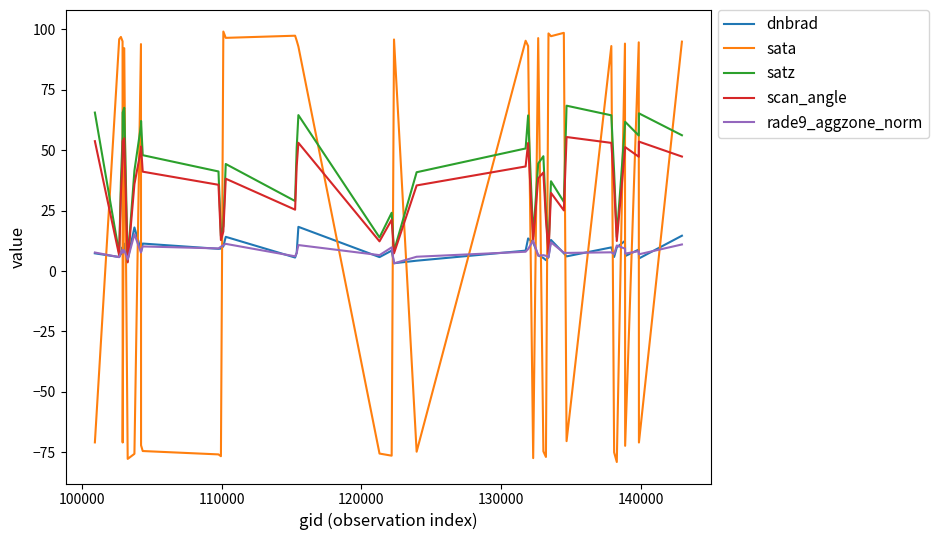

What is the minimum value for sata?

-79.0